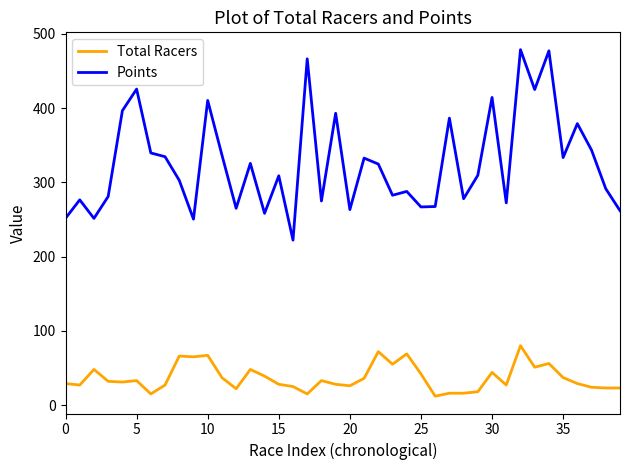

True or false: Total Racers and Points intersect in this chart.

False